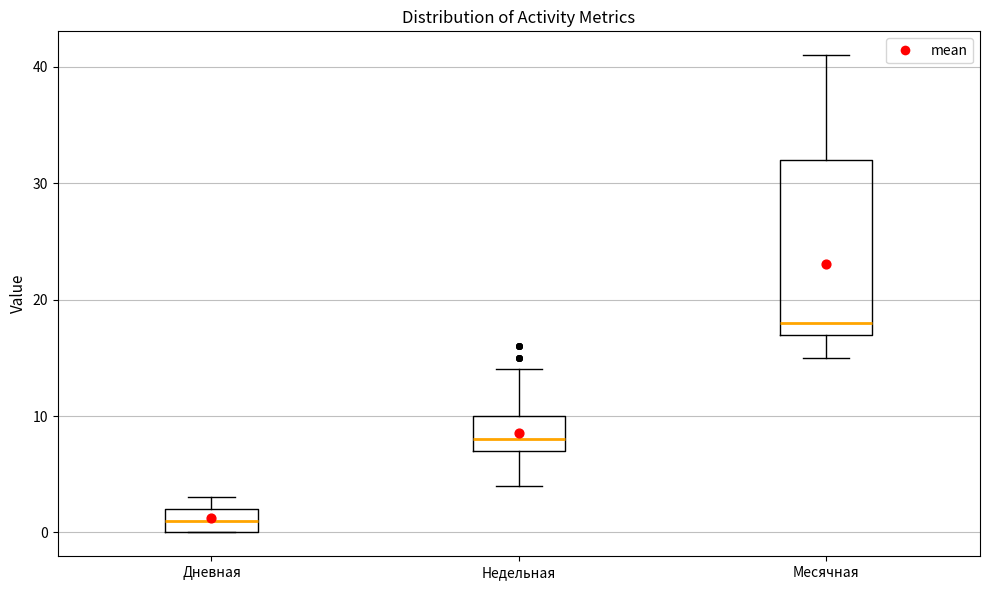

Where does the upper whisker of the box for Месячная end on the y-axis? The values are not printed on the chart, so give them approximately, as read against the axis.

41